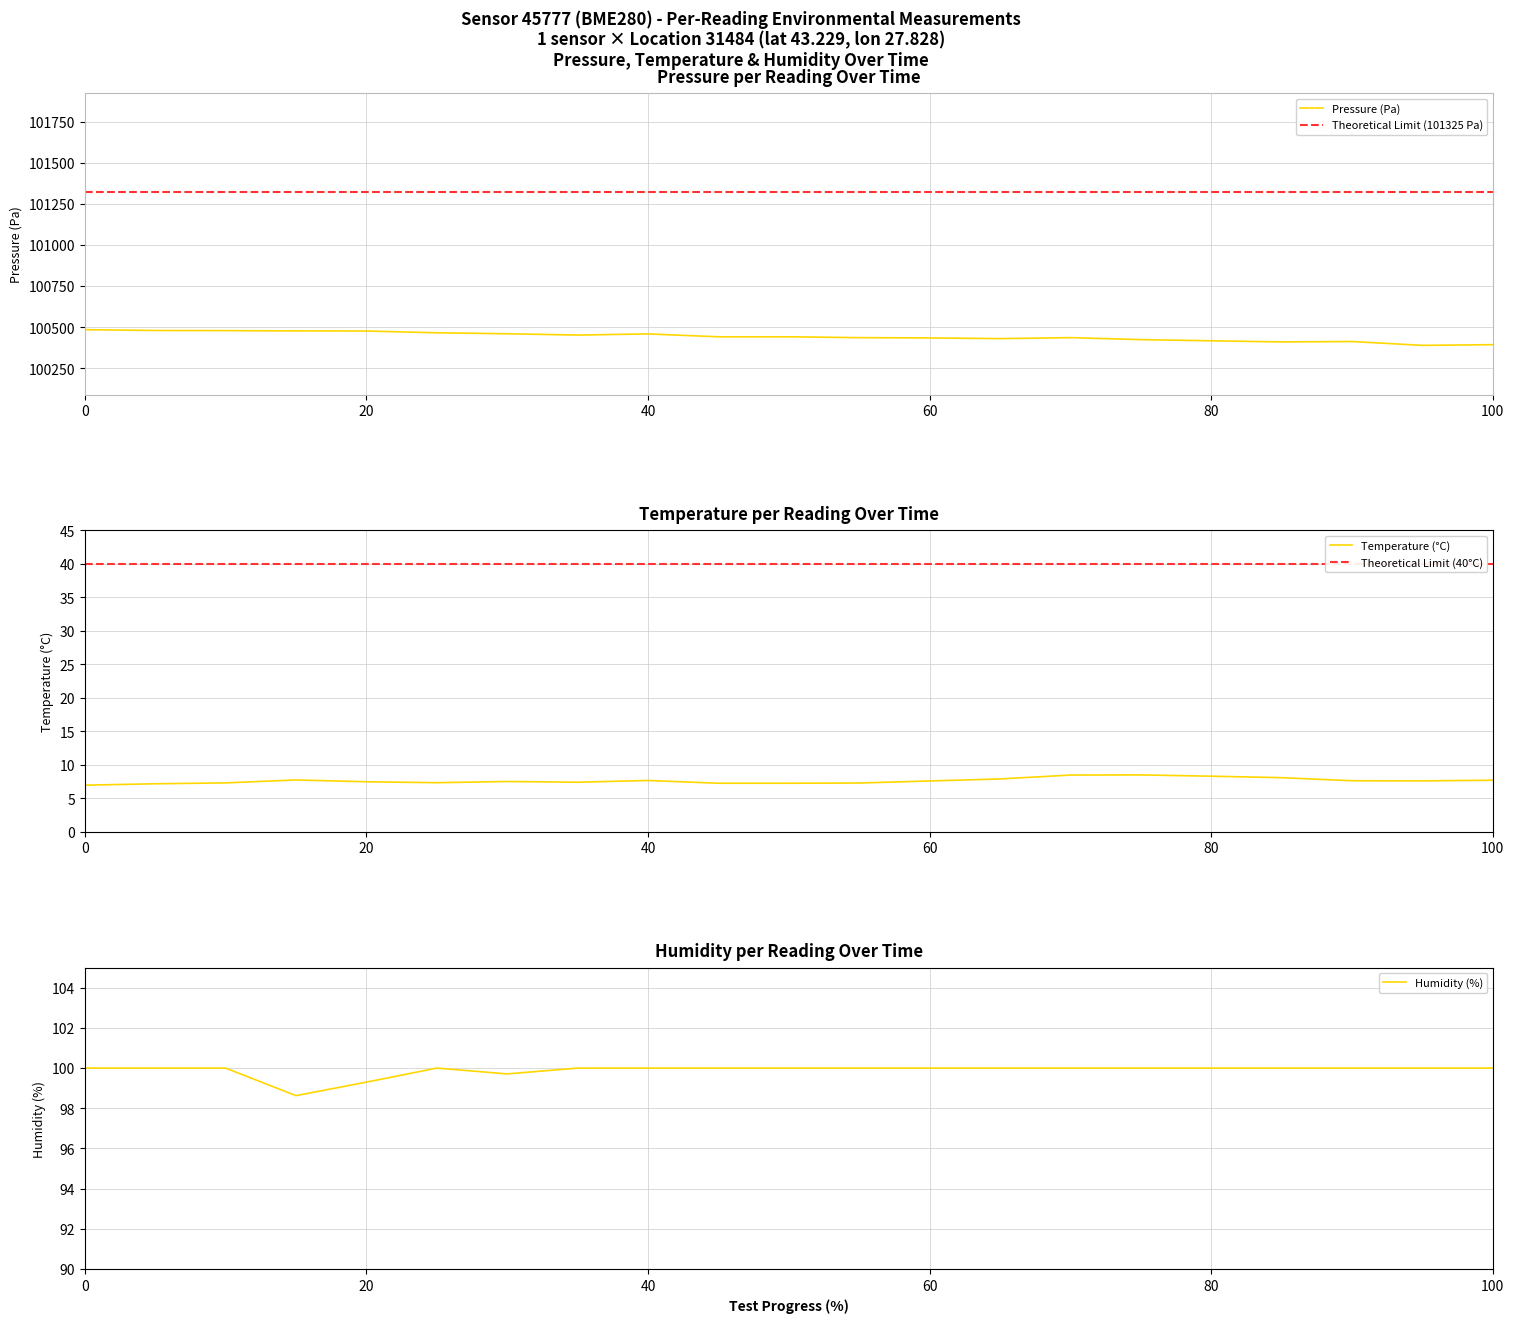

What is the difference between the maximum and minimum values in the humidity series?

1.4